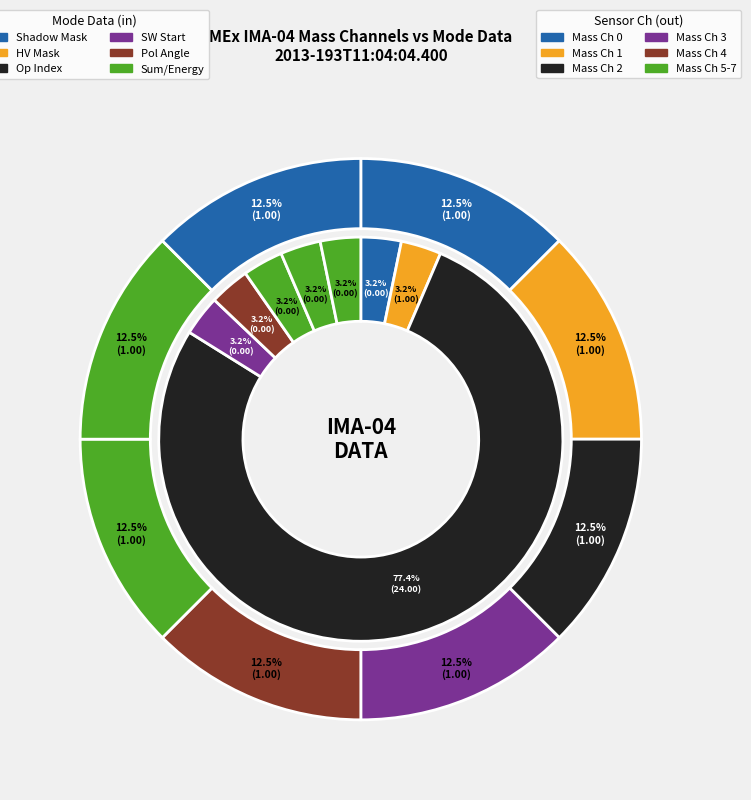

How many segments does this pie chart have?

8